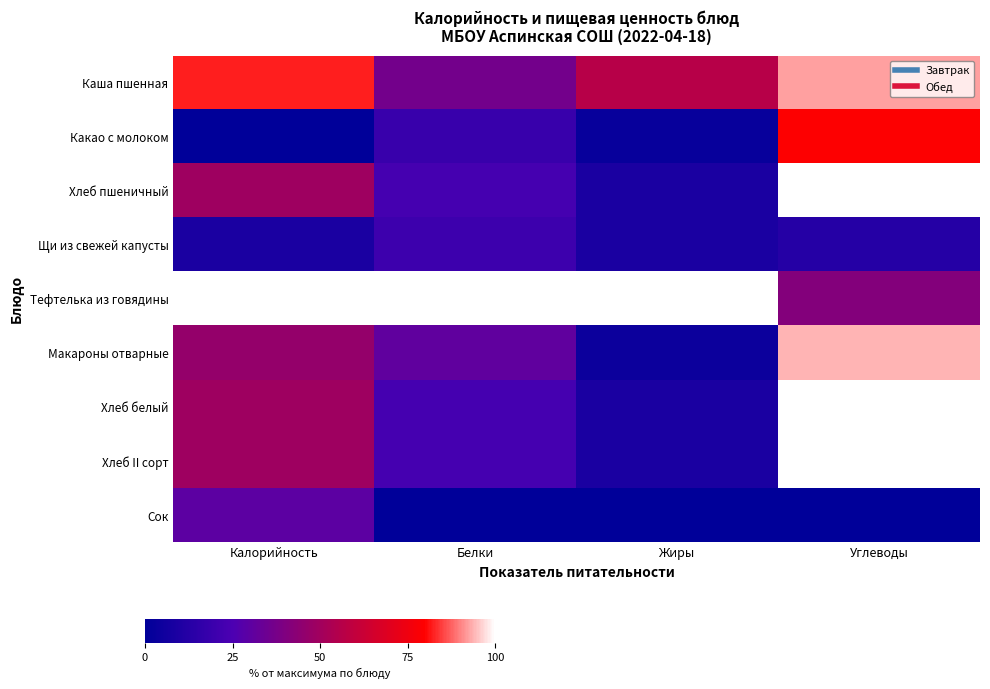

Reading left to right, transcribe all the data shown in this chart.

Каша пшенная: Калорийность=82.3	Белки=36.6	Жиры=56.6	Углеводы=92.5
Какао с молоком: Калорийность=0.0	Белки=18.6	Жиры=2.5	Углеводы=79.6
Хлеб пшеничный: Калорийность=48.8	Белки=22.9	Жиры=8.6	Углеводы=100.0
Щи из свежей капусты: Калорийность=8.8	Белки=20.0	Жиры=8.9	Углеводы=12.3
Тефтелька из говядины: Калорийность=100.0	Белки=100.0	Жиры=100.0	Углеводы=41.4
Макароны отварные: Калорийность=46.4	Белки=31.0	Жиры=4.3	Углеводы=94.1
Хлеб белый: Калорийность=48.8	Белки=22.9	Жиры=8.6	Углеводы=100.0
Хлеб II сорт: Калорийность=48.8	Белки=22.9	Жиры=8.6	Углеводы=100.0
Сок: Калорийность=29.8	Белки=0.0	Жиры=0.0	Углеводы=0.0